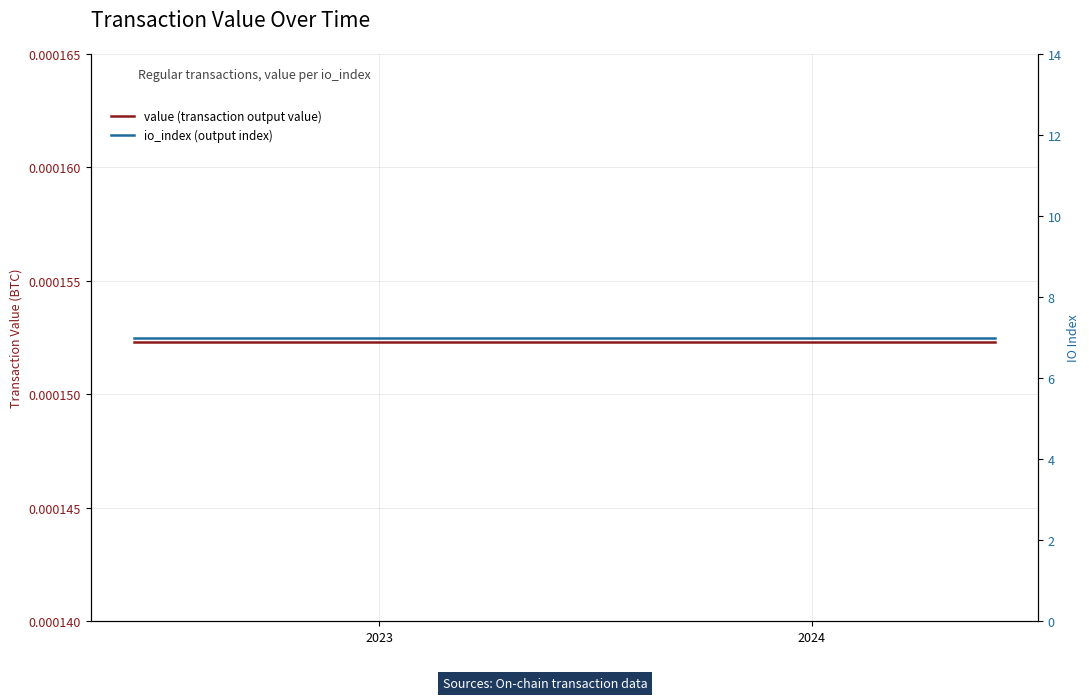

True or false: value (transaction output value) and io_index (output index) cross at least once.

False